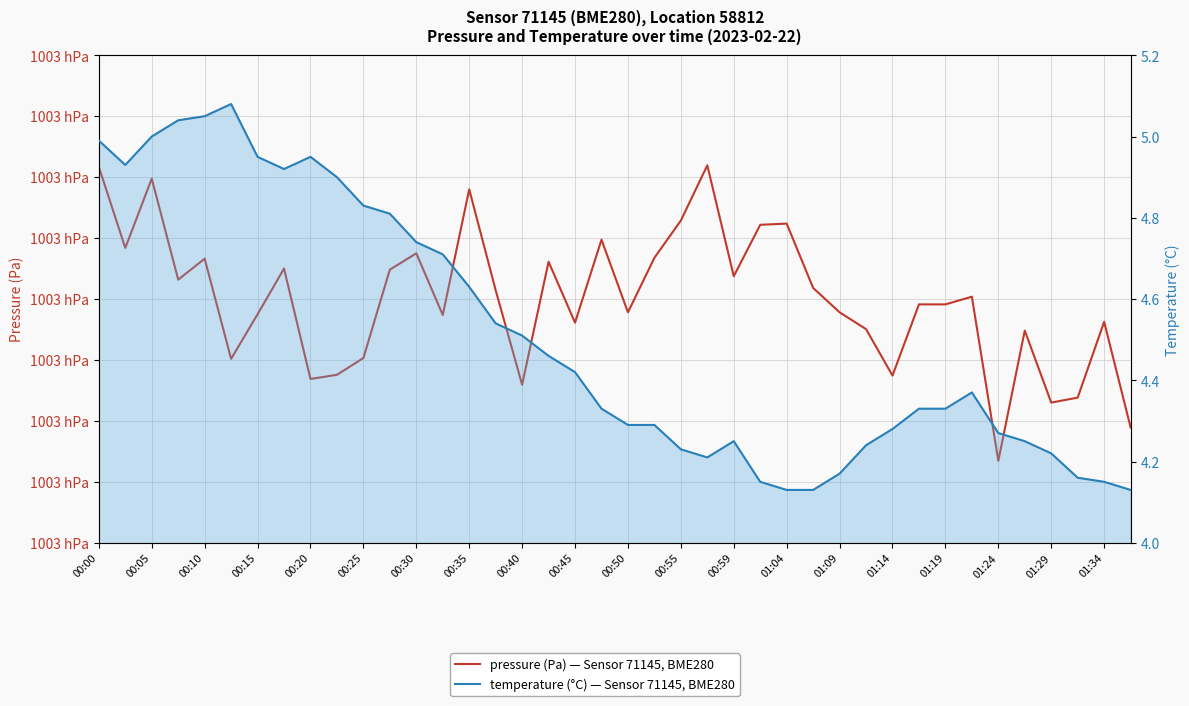

True or false: pressure (Pa) and temperature (°C) cross at least once.

False